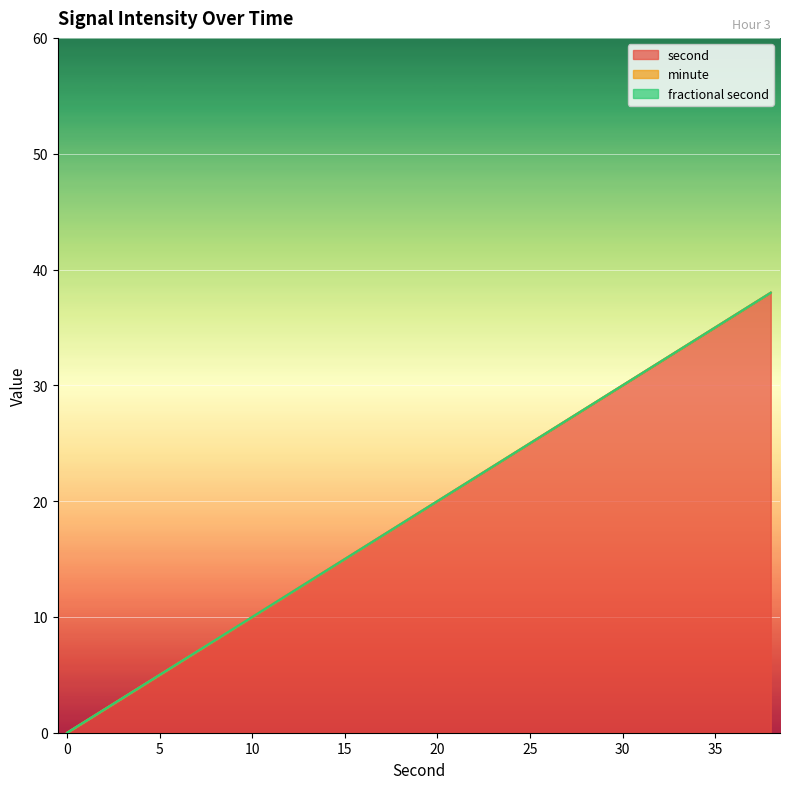

The value of minute at 18 is 0. True or false?

True